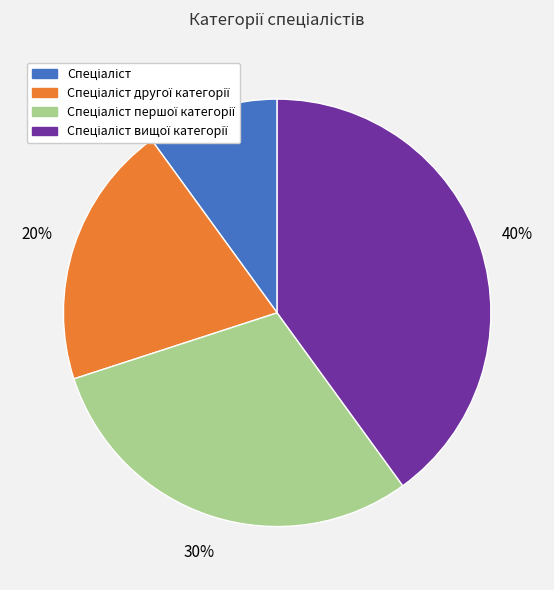

Count the number of slices in the pie.

4